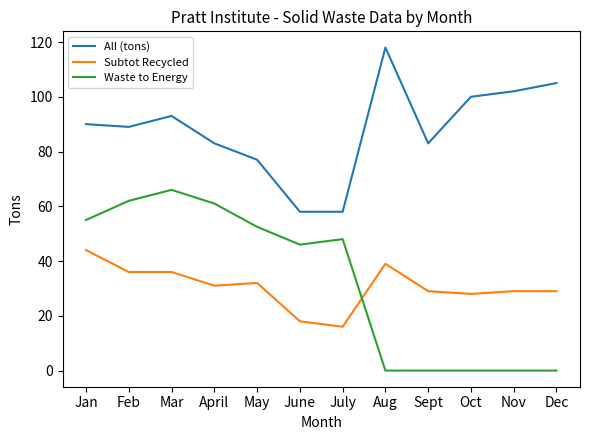

What is the sum of the Subtot Recycled values at Nov and April?

60.0